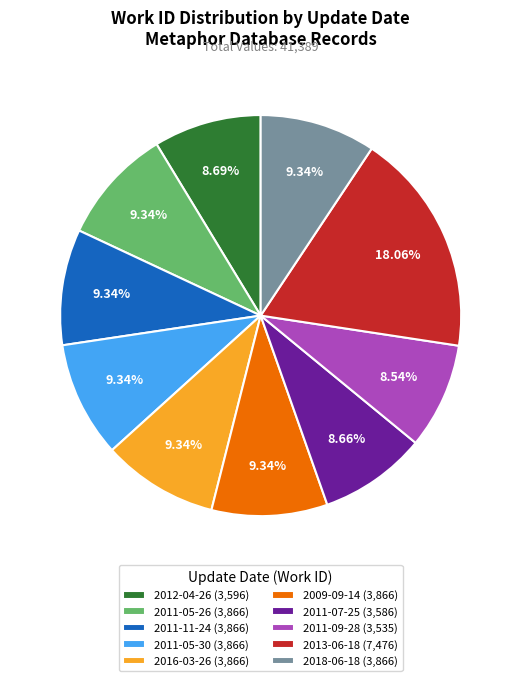

Does 2009-09-14 account for over 50% of the chart?

No